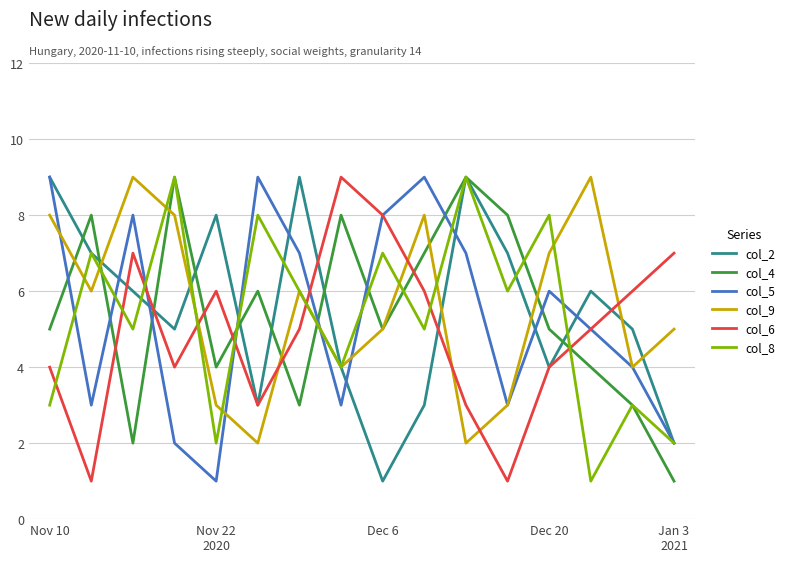

Which series ends up on top after the final intersection of col_5 and col_4?

col_5